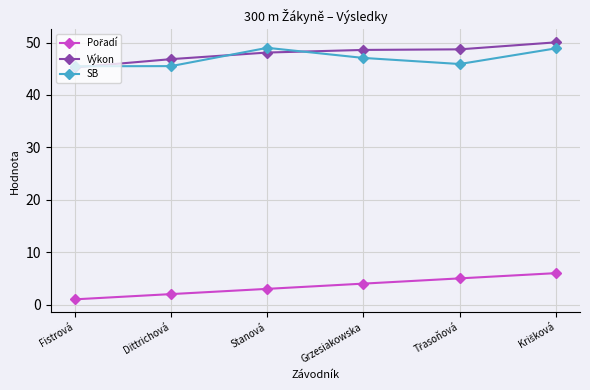

Which category has the lowest value in the Výkon series?

Fistrová